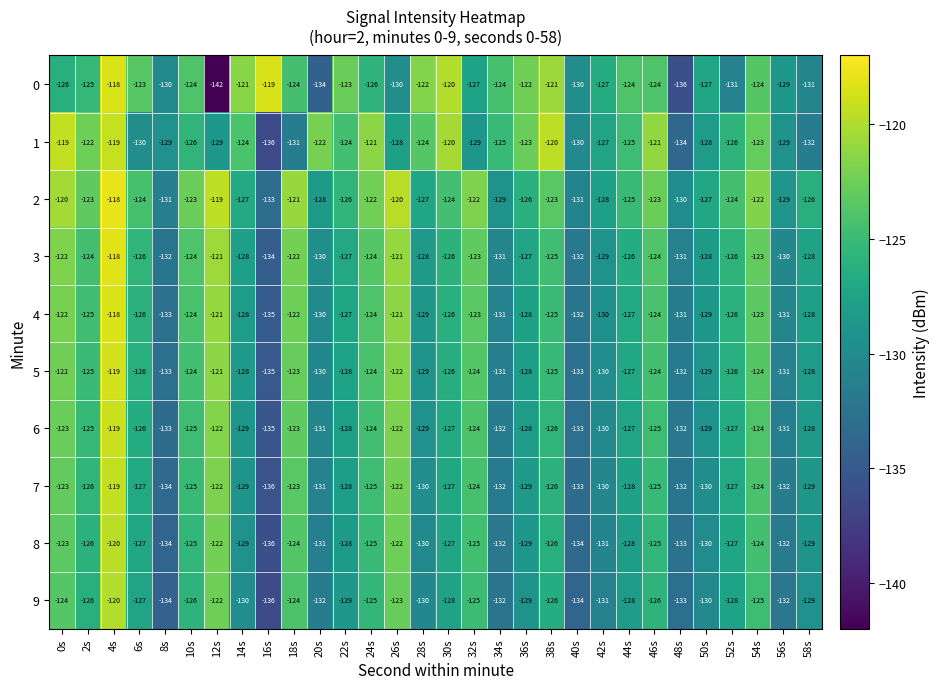

Is it true that 8 equals -192 at 22s?

False